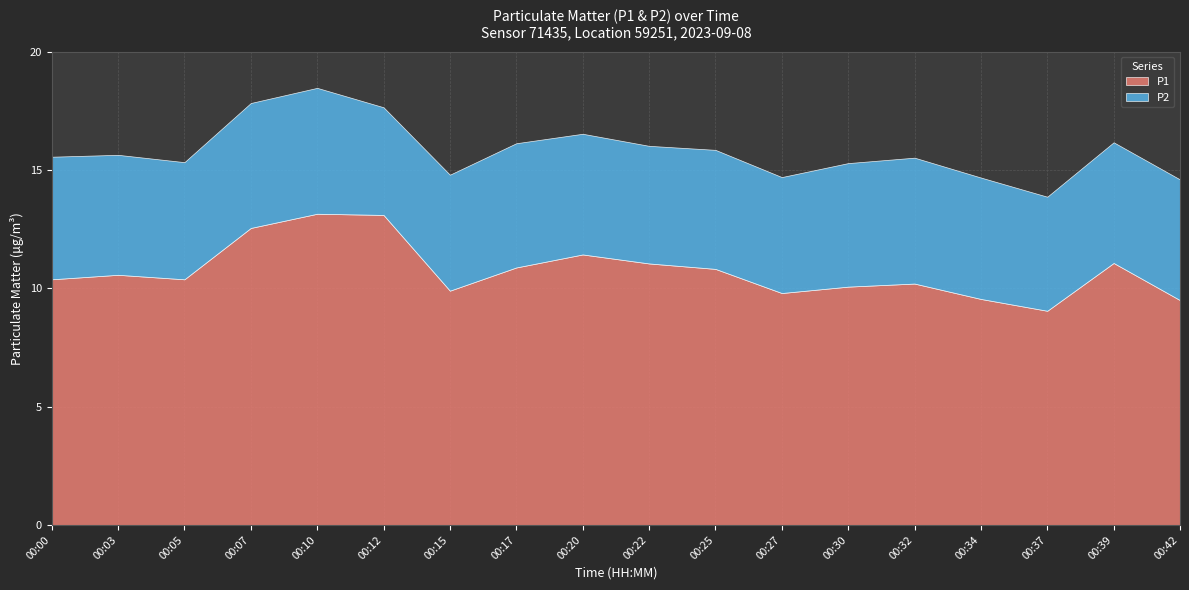

What is the difference between the P2 values at 00:05 and 00:25?

0.1